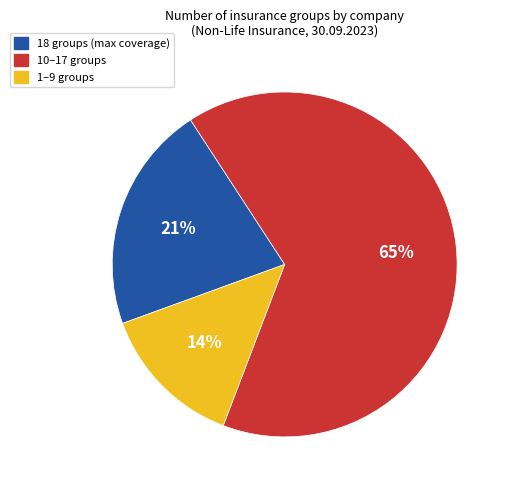

To the nearest percent, what is the difference between the largest and smallest slice percentages?

51%